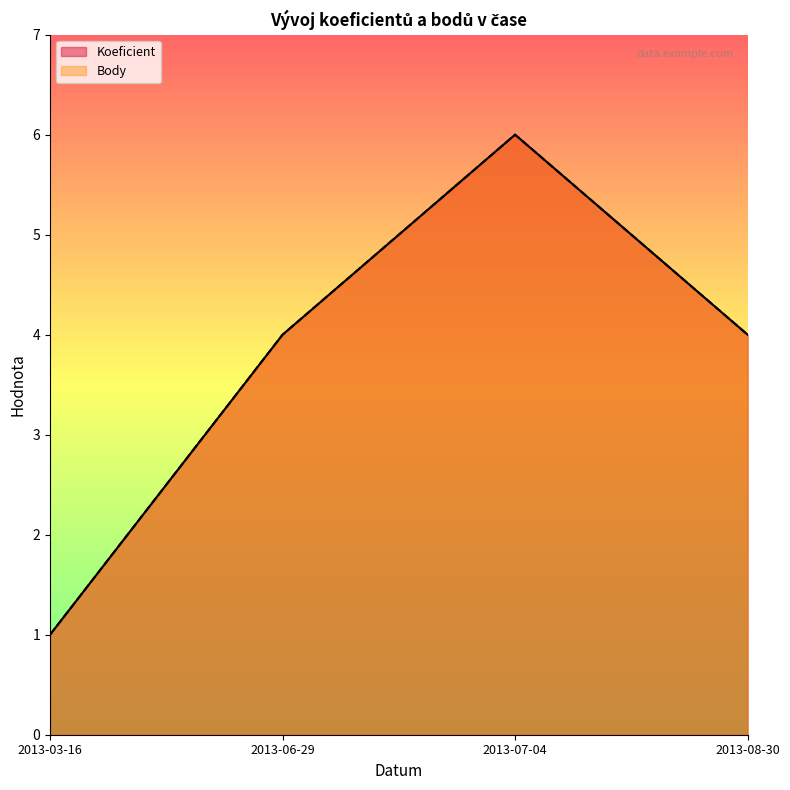

What is the label of the 2nd point from the right?

2013-07-04